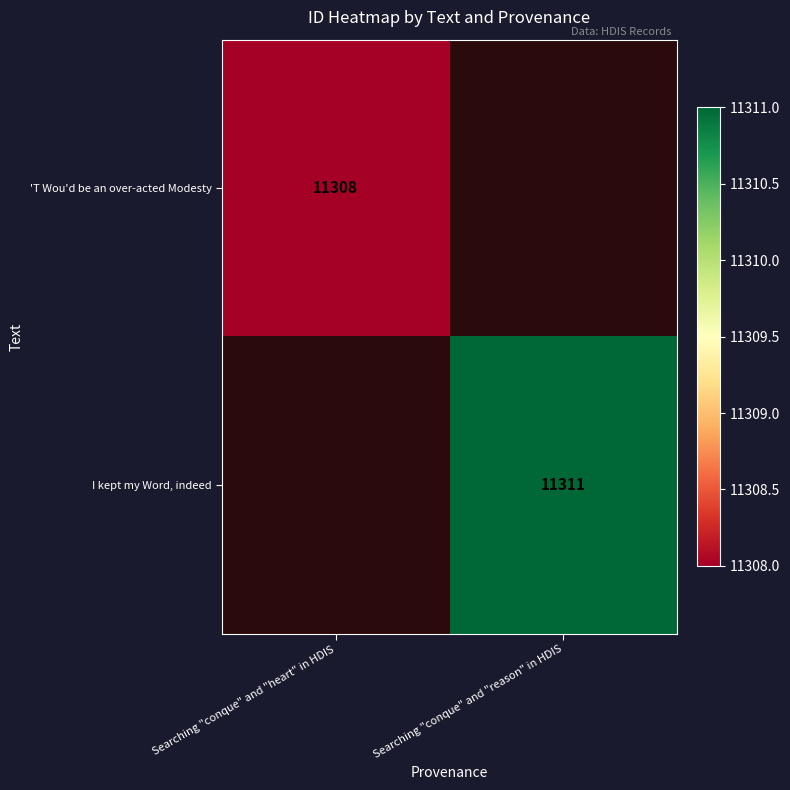

How many data points does each series have?

2